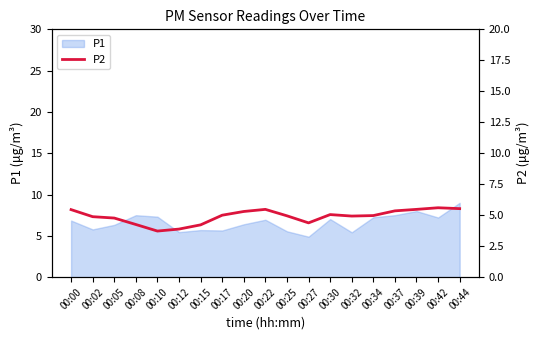

Which label corresponds to the smallest value in the chart?

00:10